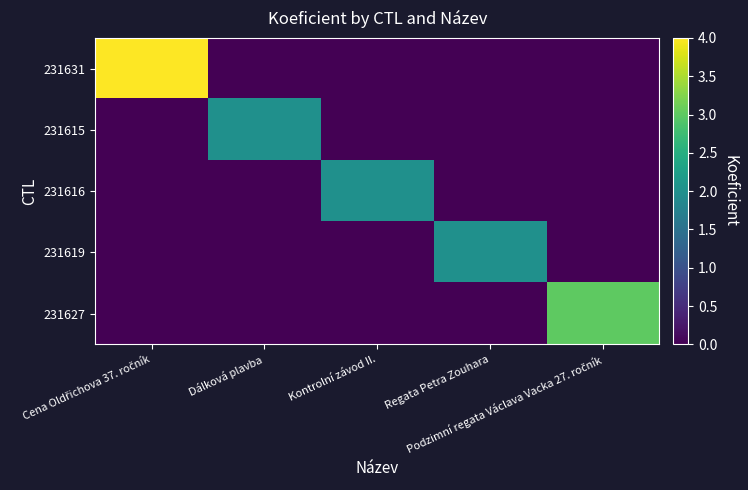

Which series has the largest total across all categories?

231631